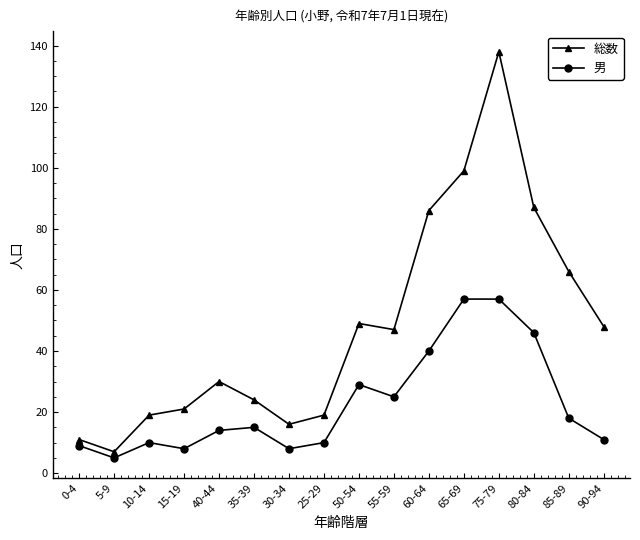

What is the average value of the 男 series?

23